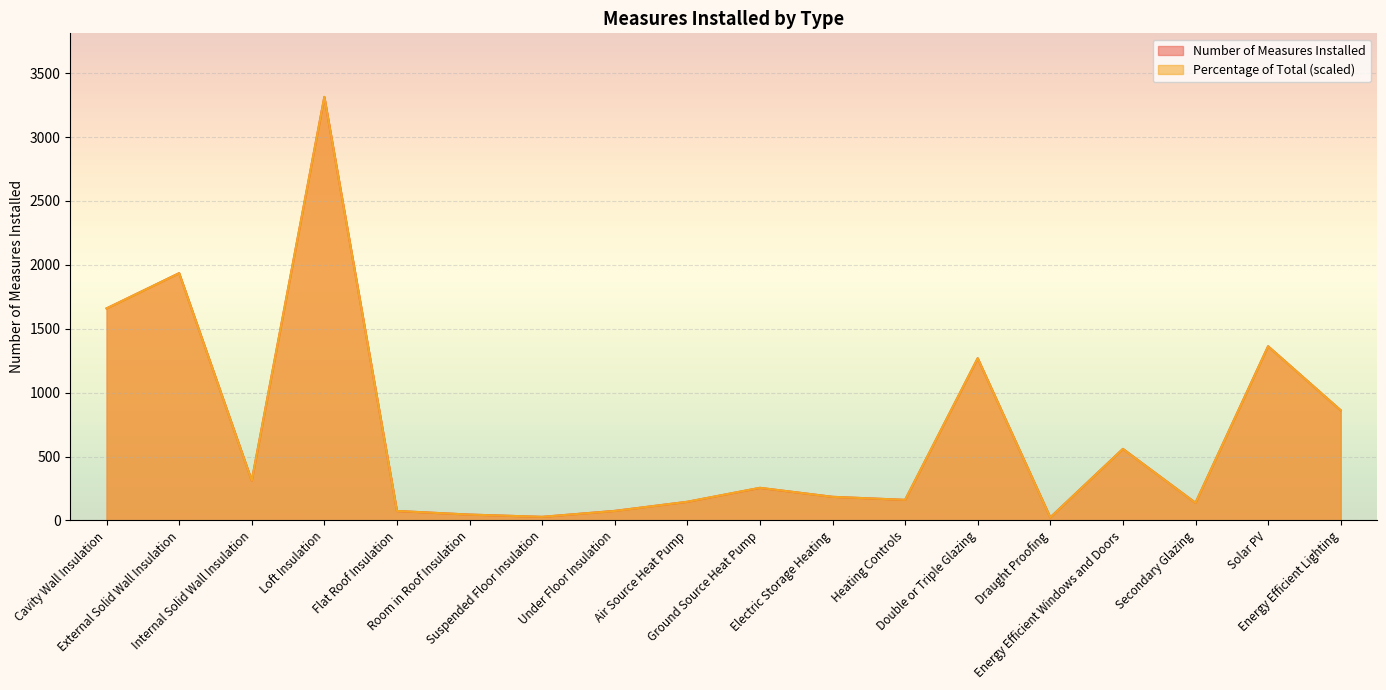

Which series has the largest total across all categories?

Number of Measures Installed